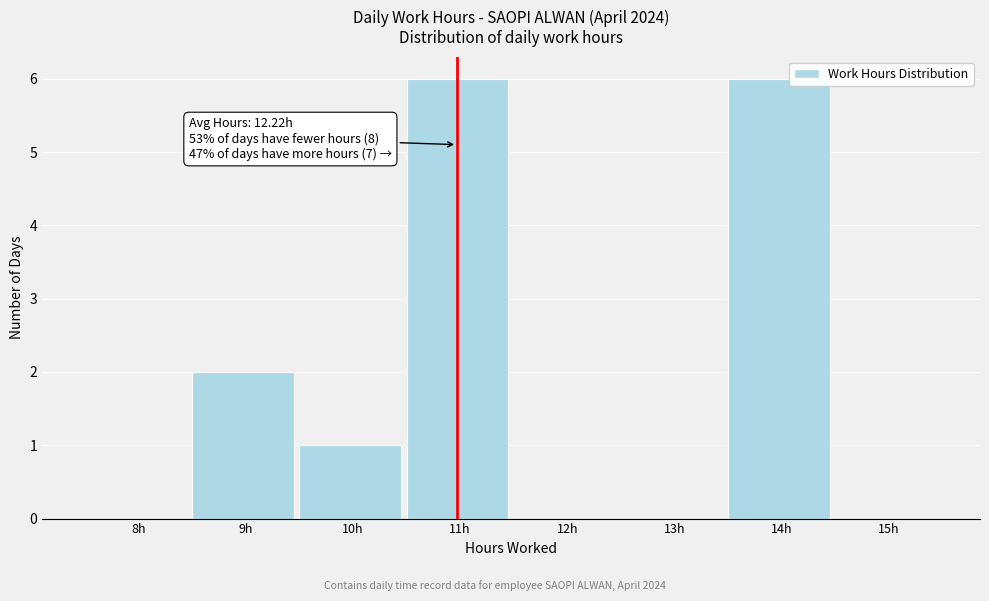

Reading right to left, what are all the values shown in this chart?

15h=0	14h=6	13h=0	12h=0	11h=6	10h=1	9h=2	8h=0